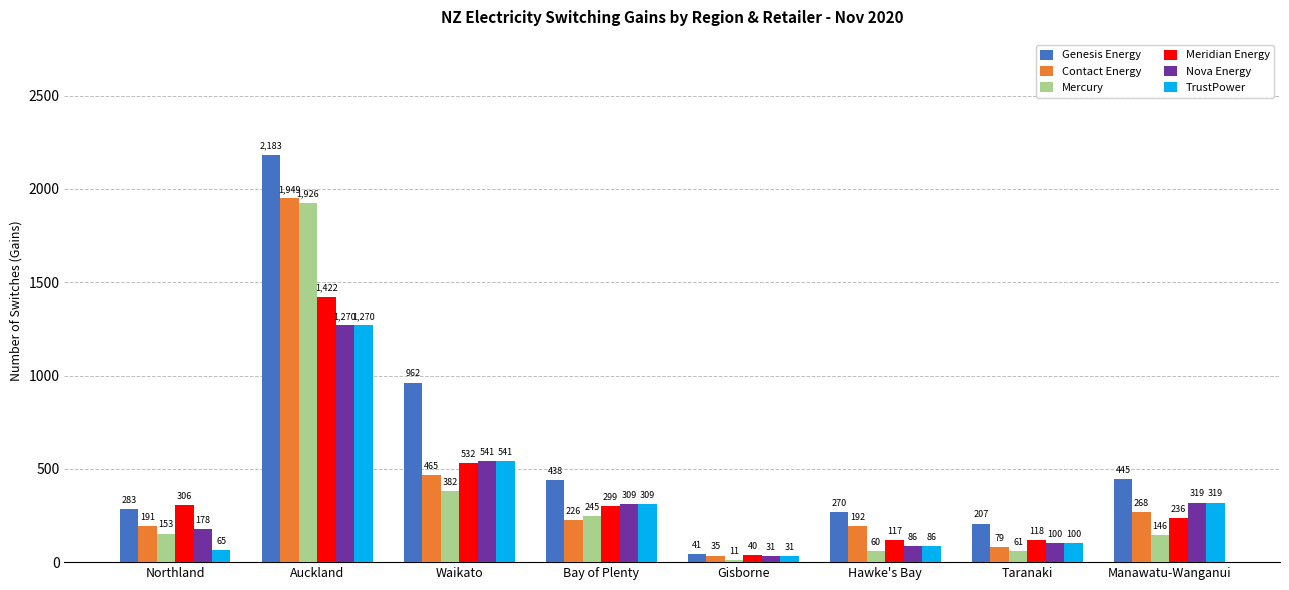

Is the value of TrustPower at Gisborne greater than the value of Mercury at Manawatu-Wanganui?

No